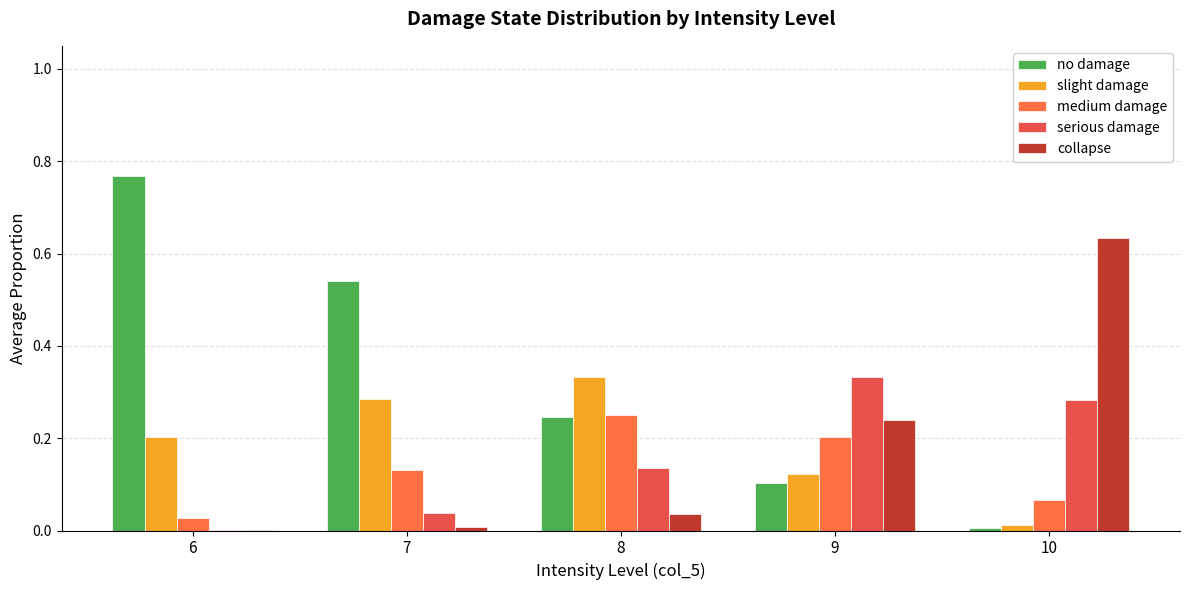

Is it true that collapse equals 0.0 at 6?

False